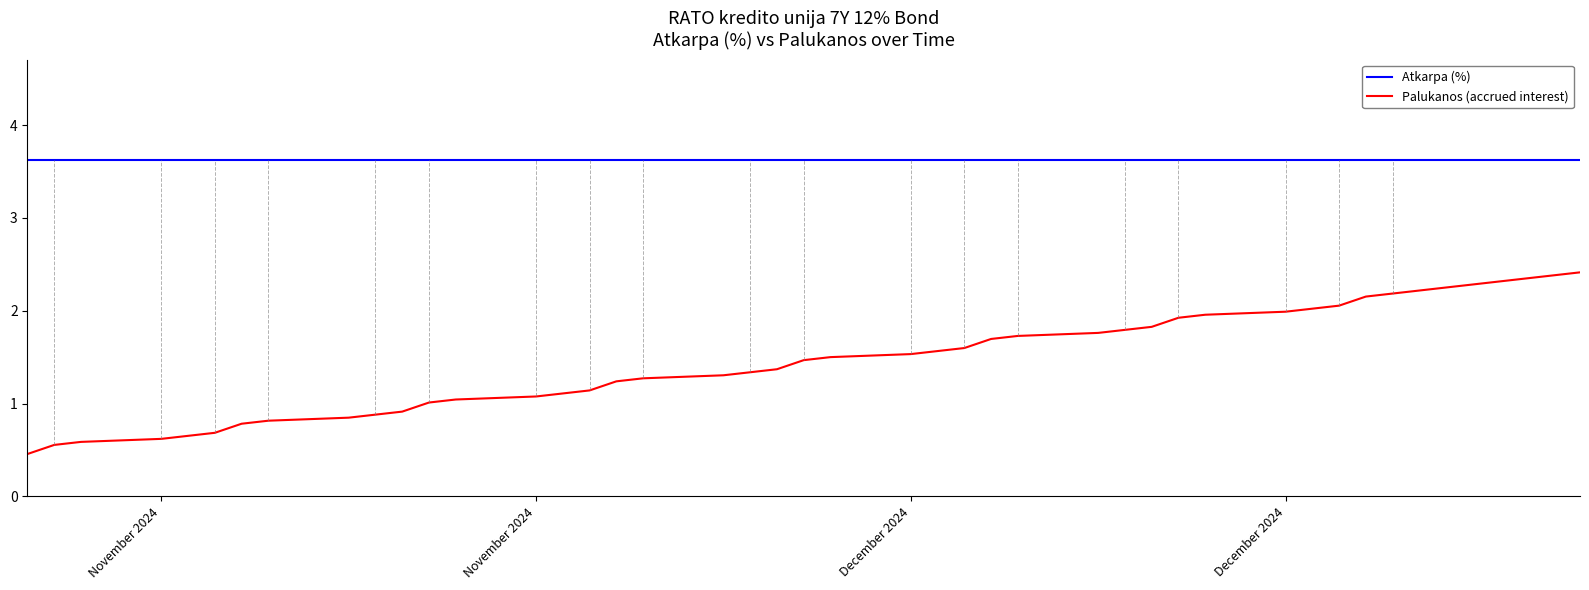

At which category does the chart reach its peak across all series?

November 2024